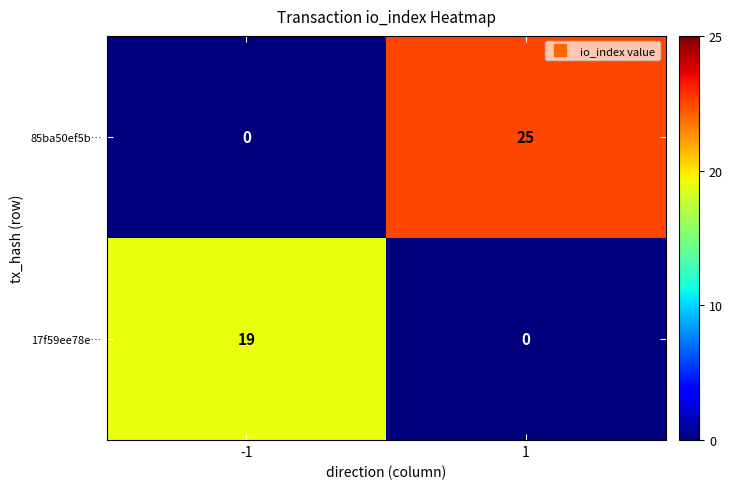

What is the difference between the maximum and minimum values in the 85ba50ef5b… series?

25